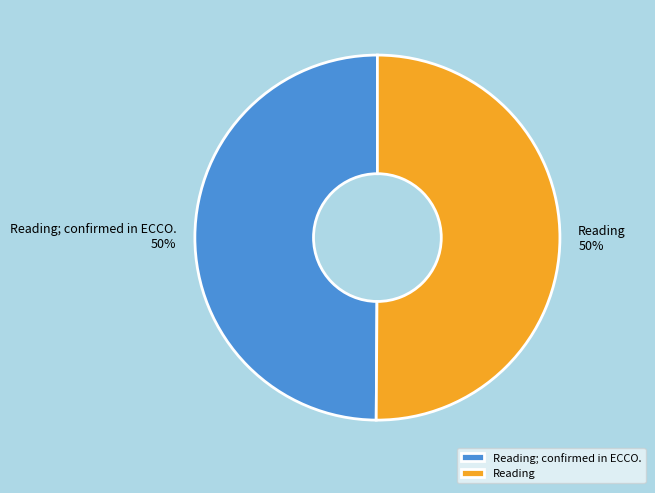

To the nearest percent, what is the average slice percentage?

50%